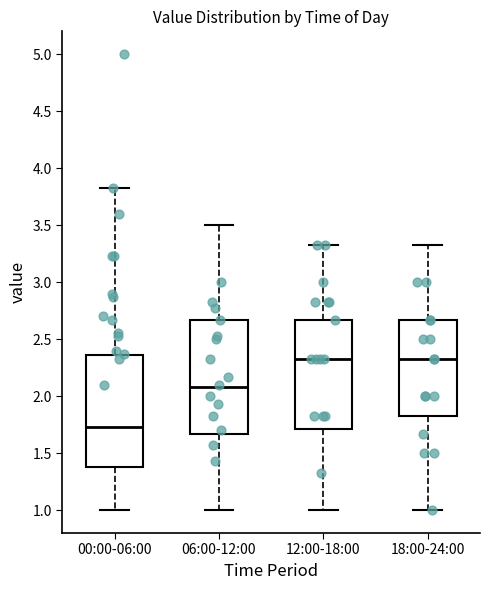

Which box's median line is the lowest?

00:00-06:00